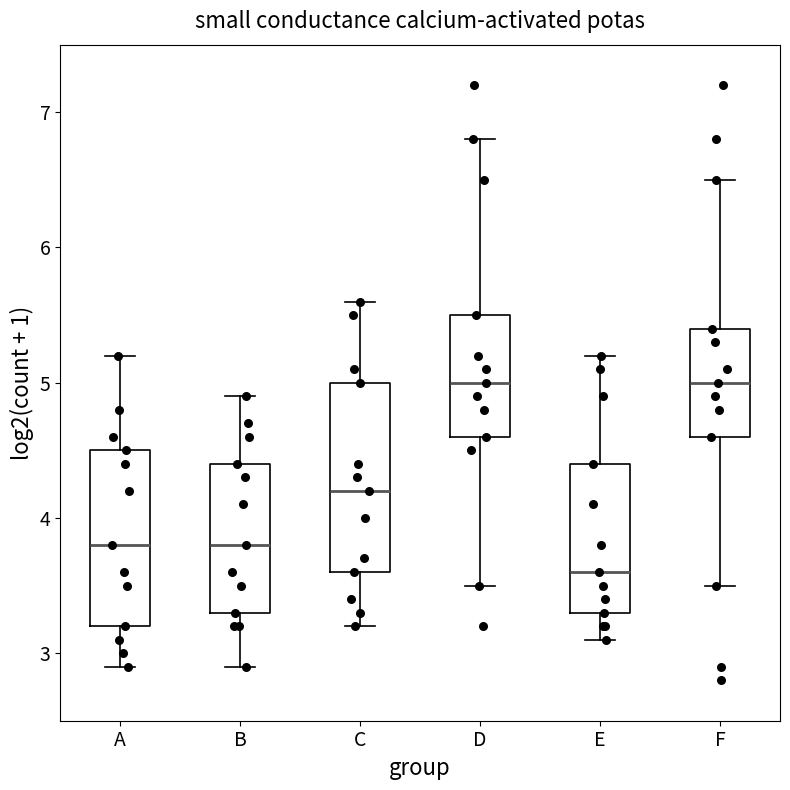

Reading left to right, transcribe this box plot: for each box, give where its median line is, the range the box spans, and where its two whiskers end, as read against the y-axis. The values are not printed on the chart, so give them approximately, as read against the axis.

A: median 3.8, box 3.2 to 4.5, whiskers 2.9 to 5.2
B: median 3.8, box 3.3 to 4.4, whiskers 2.9 to 4.9
C: median 4.2, box 3.6 to 5.0, whiskers 3.2 to 5.6
D: median 5.0, box 4.6 to 5.5, whiskers 3.5 to 6.8
E: median 3.6, box 3.3 to 4.4, whiskers 3.1 to 5.2
F: median 5.0, box 4.6 to 5.4, whiskers 3.5 to 6.5